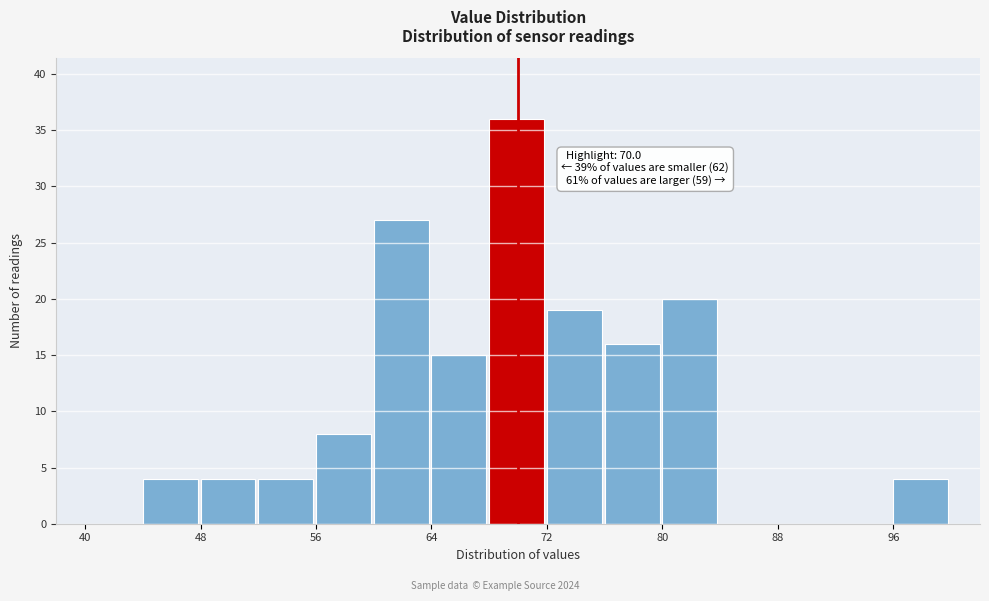

Which range on the x-axis has the tallest bar?

68 to 72